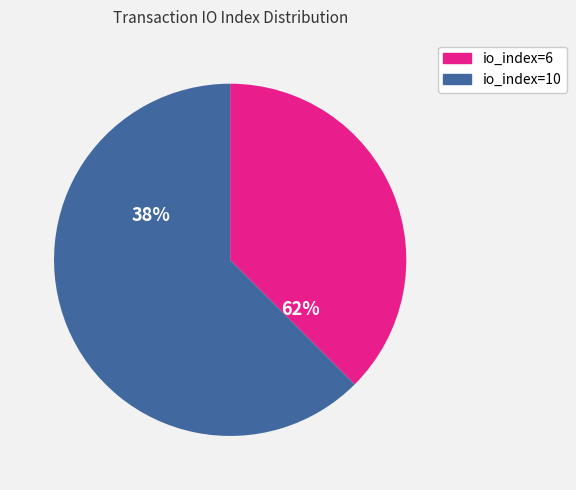

The io_index=6 slice represents 30% of the pie. True or false?

False